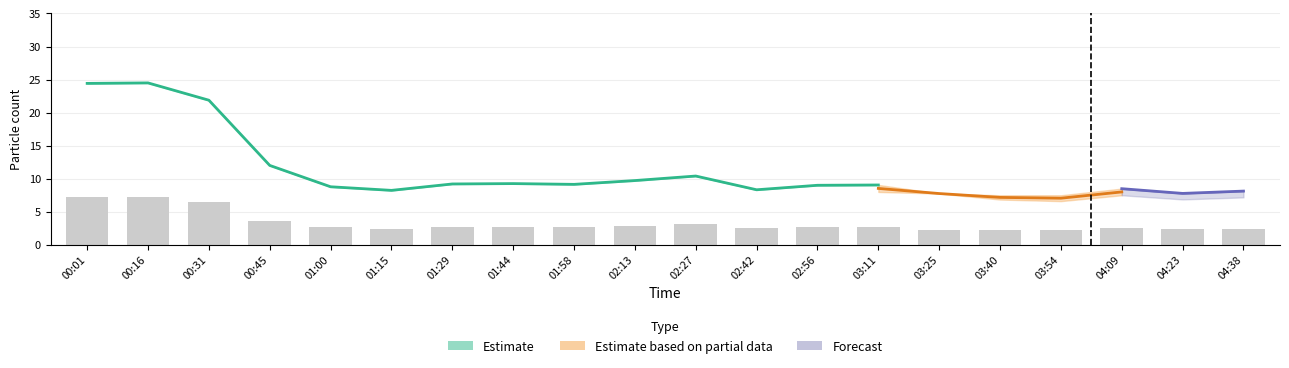

Where does the N4 series first go above 9?

00:01